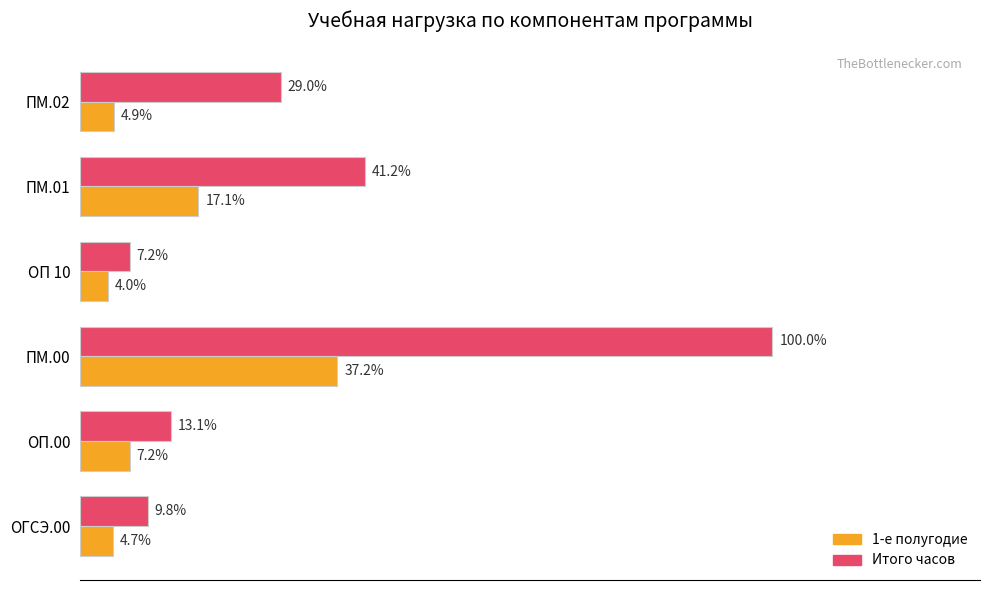

Where is 1-е полугодие nearest to the value 20?

ПМ.01